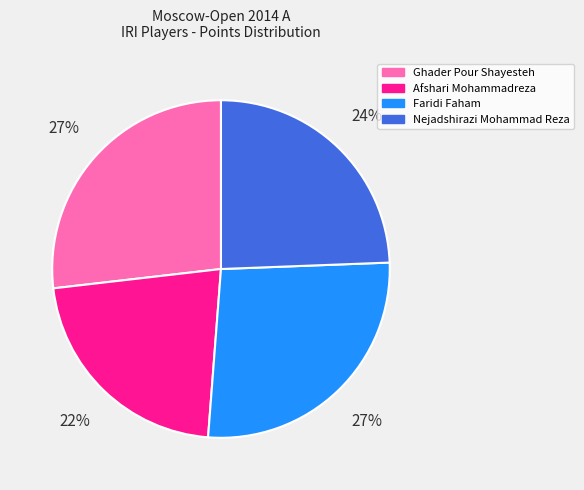

Do Faridi Faham and Nejadshirazi Mohammad Reza together represent more than half of the pie?

Yes